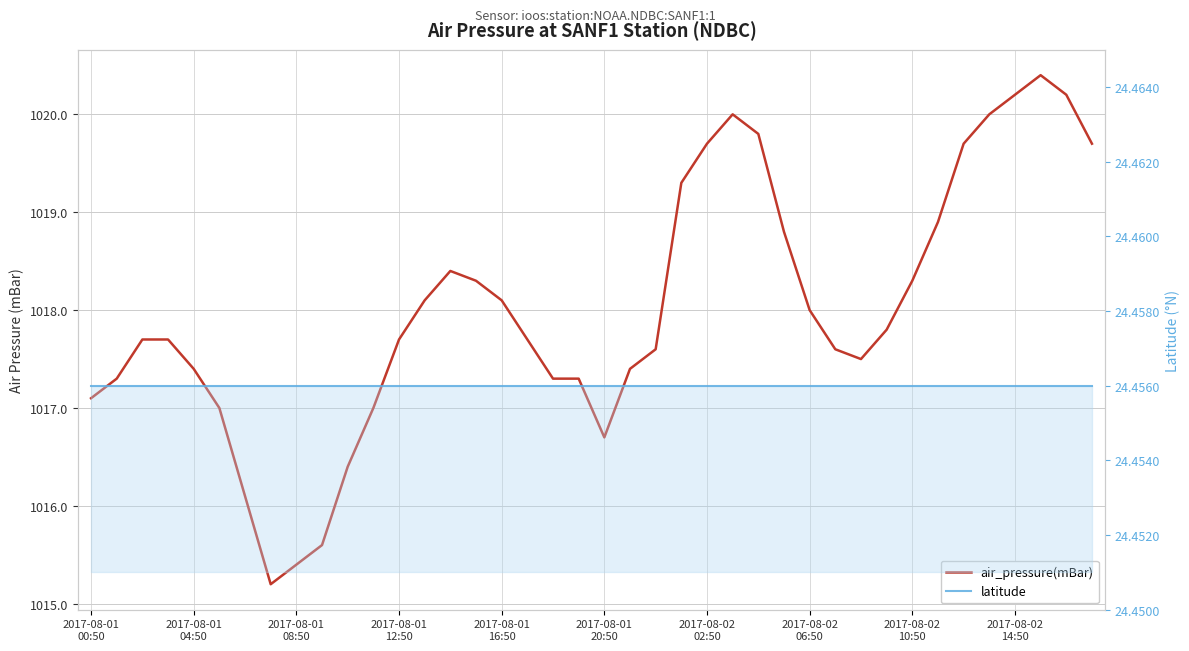

True or false: latitude and air_pressure(mBar) cross at least once.

False